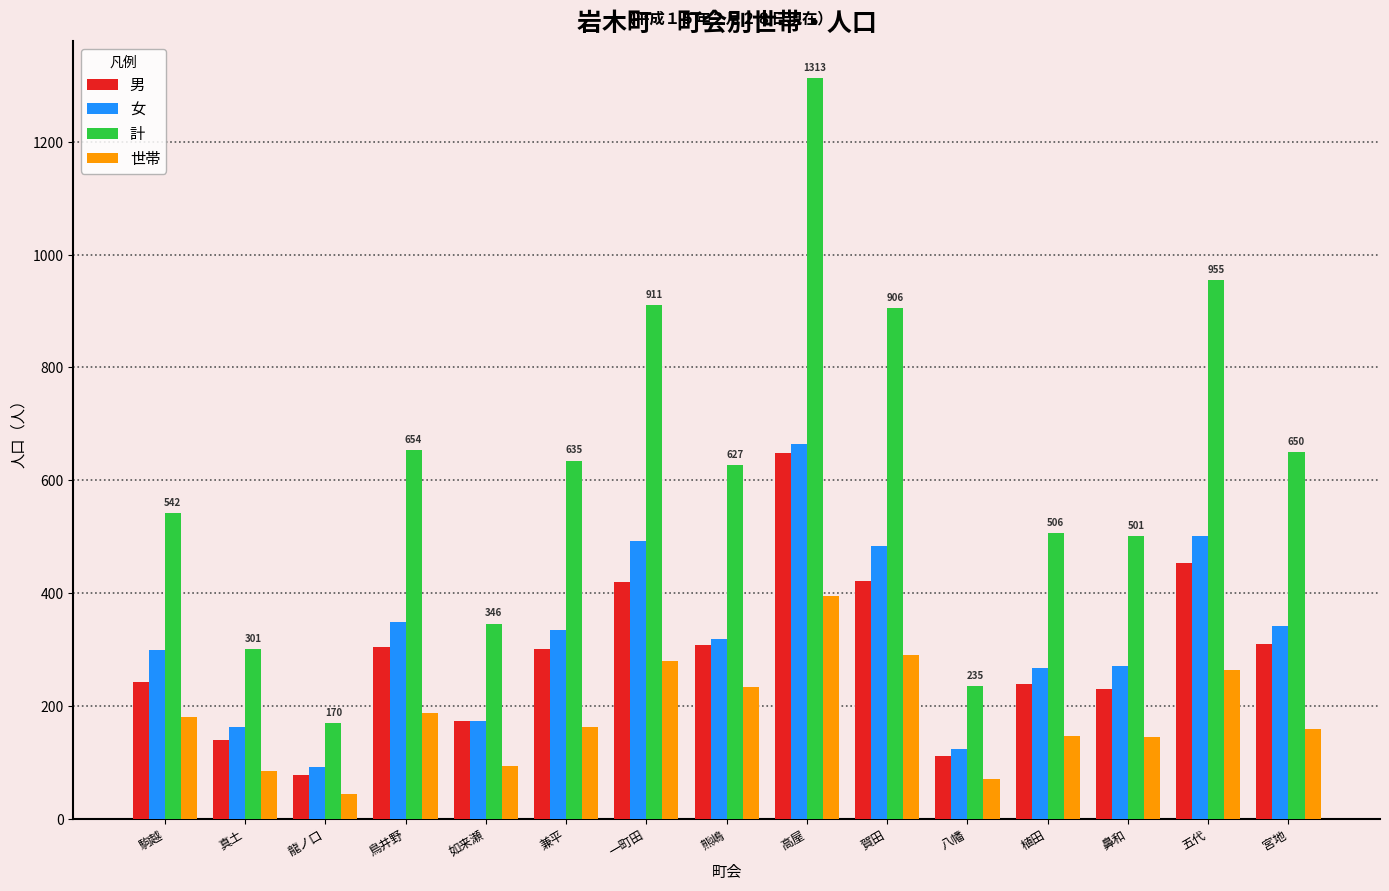

How many values in the 計 series are below 627?

7